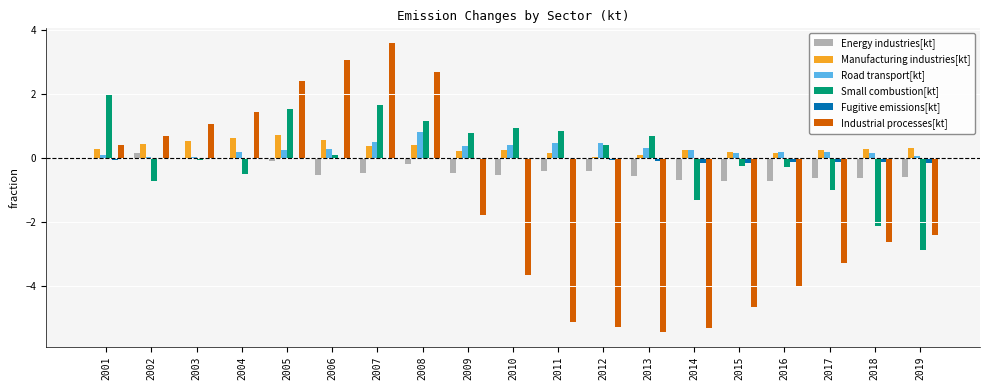

True or false: Energy industries[kt] has a value of -0.6 at 2019.

True